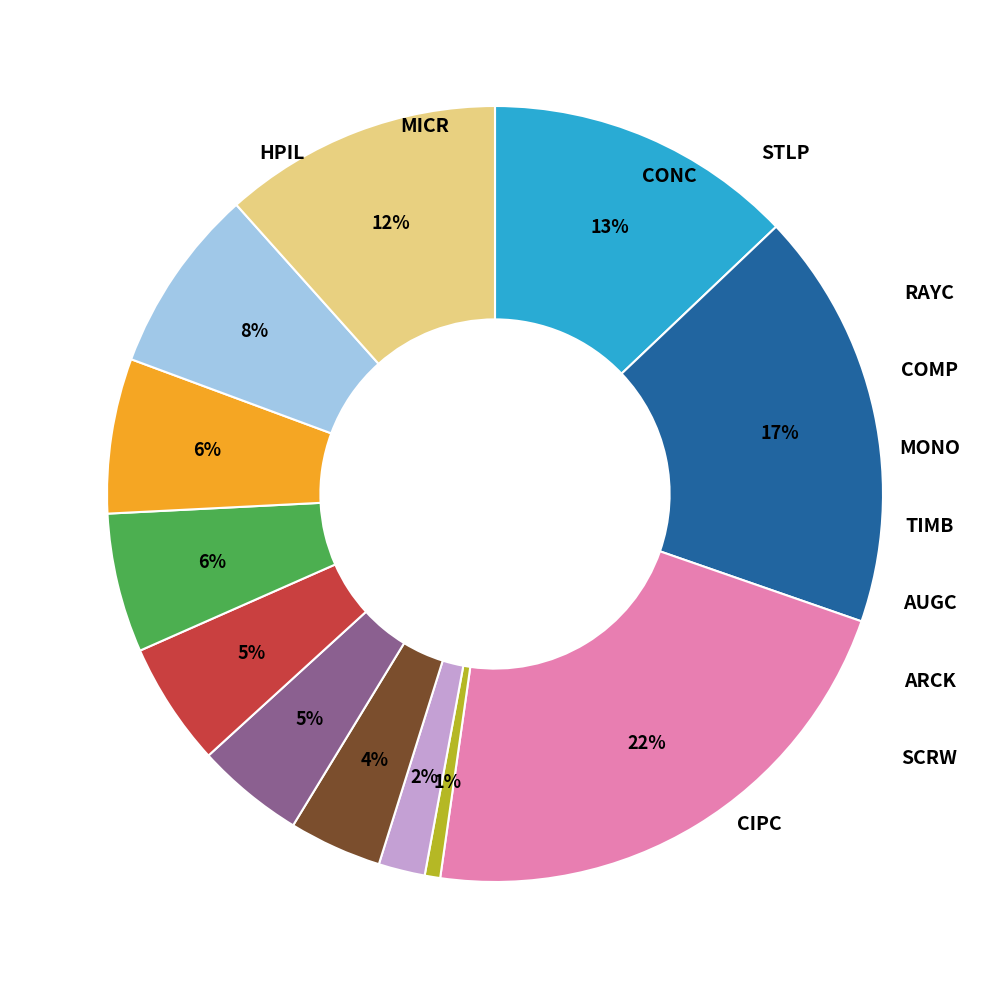

Is there any slice that represents more than half of the pie?

No